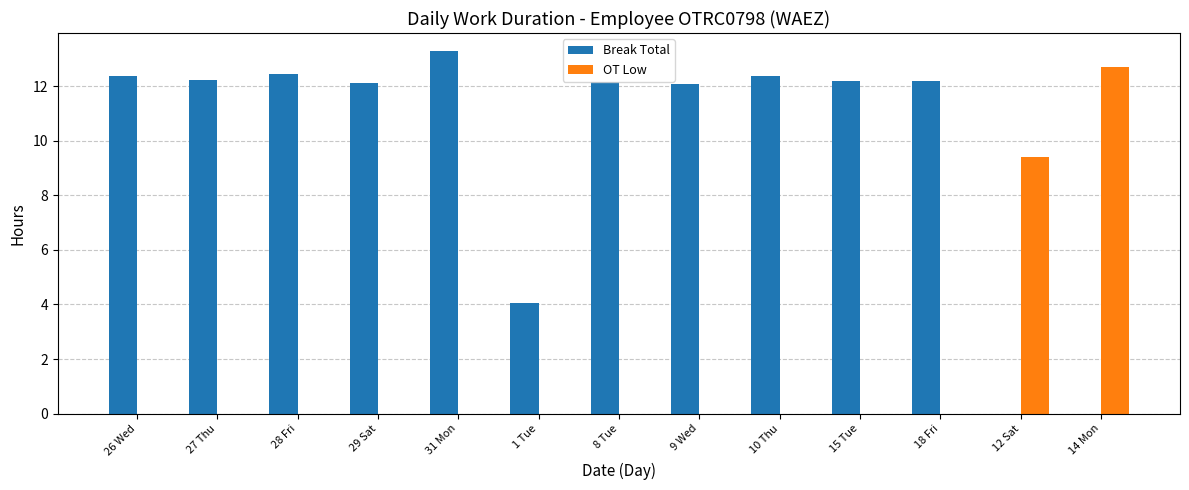

What is the sum of all OT Low values?

22.1